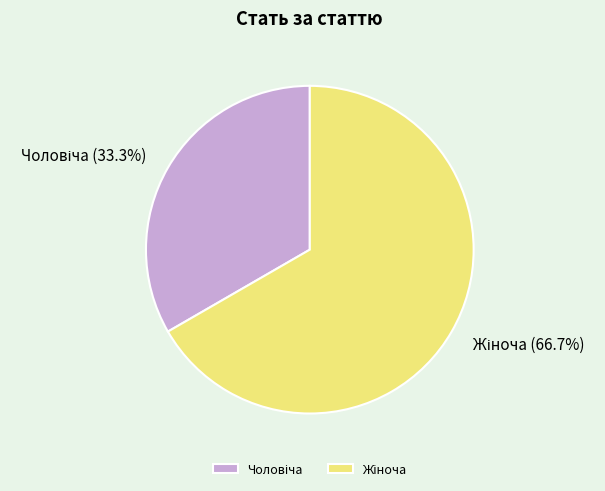

Is there any slice that represents more than half of the pie?

Yes